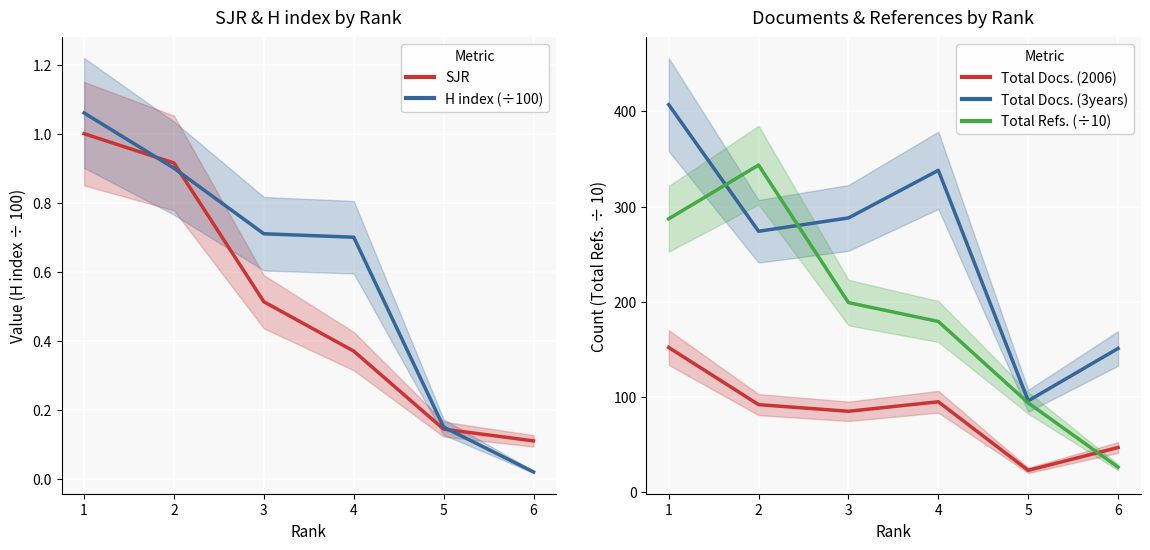

At which label is SJR closest to 0?

6